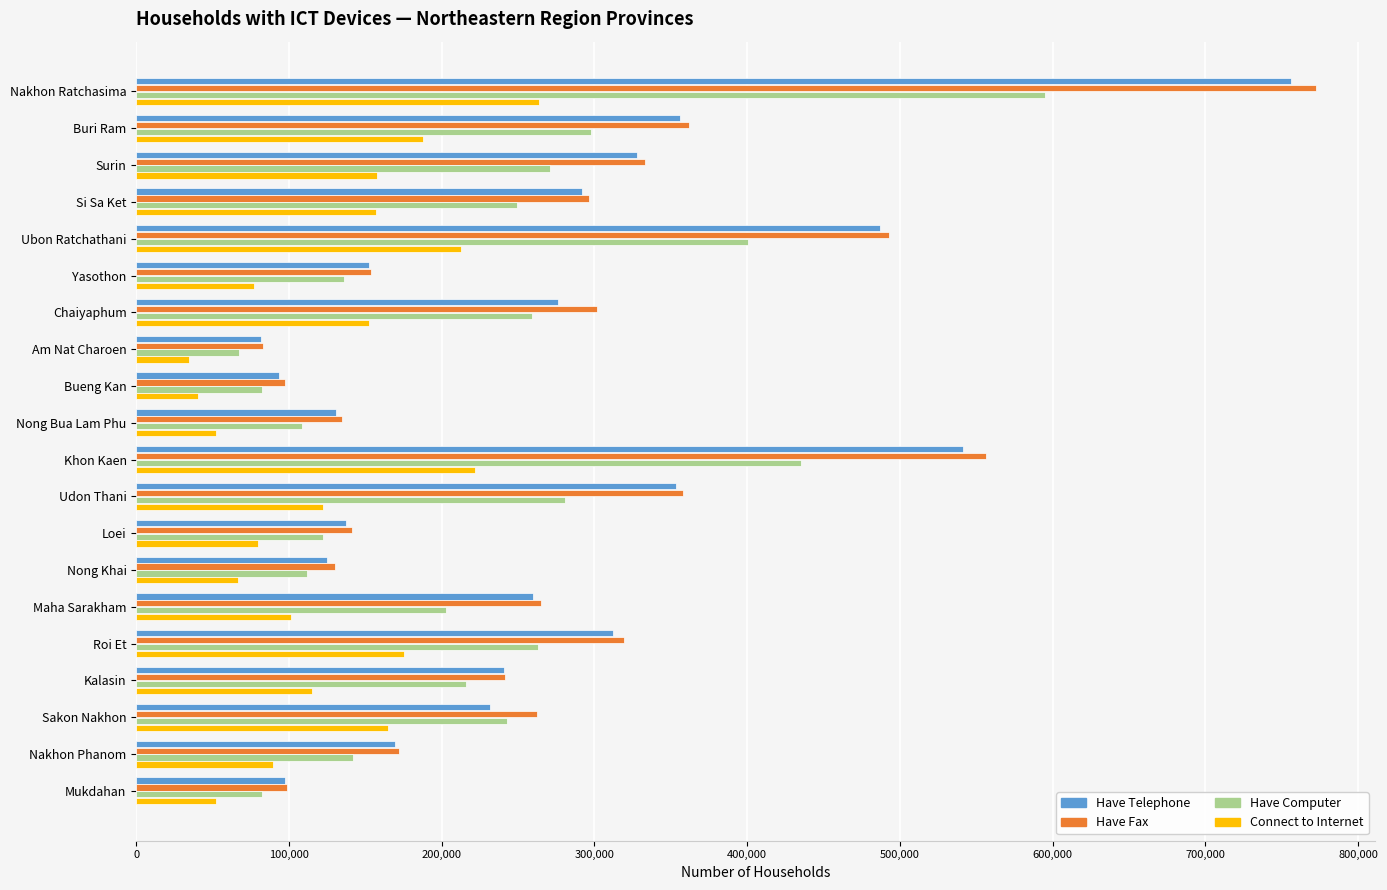

The Connect to Internet series shows 57048 at Buri Ram. True or false?

False